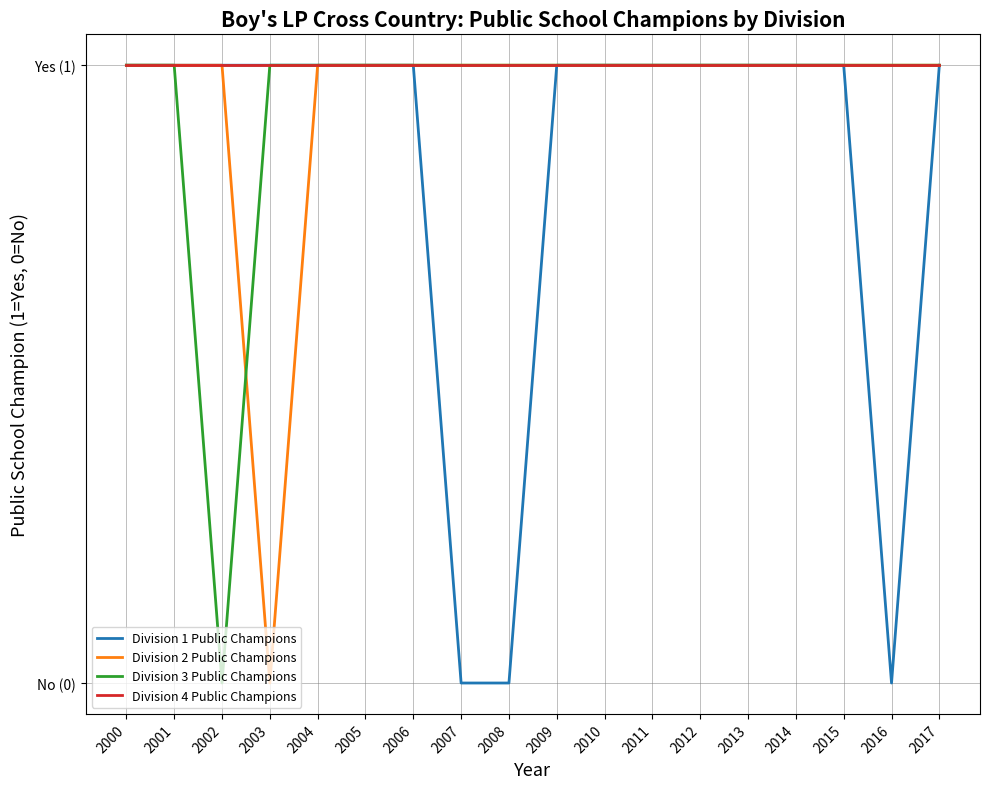

Between which two adjacent categories do Division 2 Public Champions and Division 3 Public Champions first intersect?

2002 and 2003